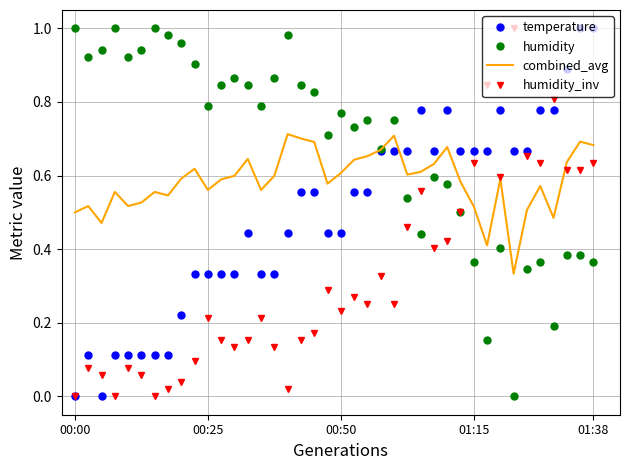

Which series has the largest total across all categories?

humidity